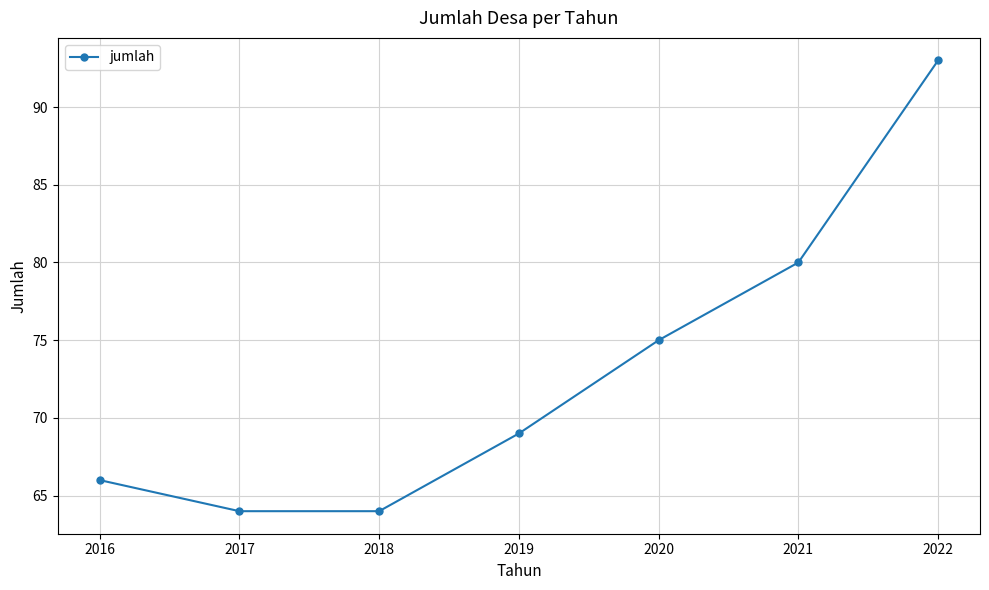

What is the difference between the values at 2019 and 2022?

24